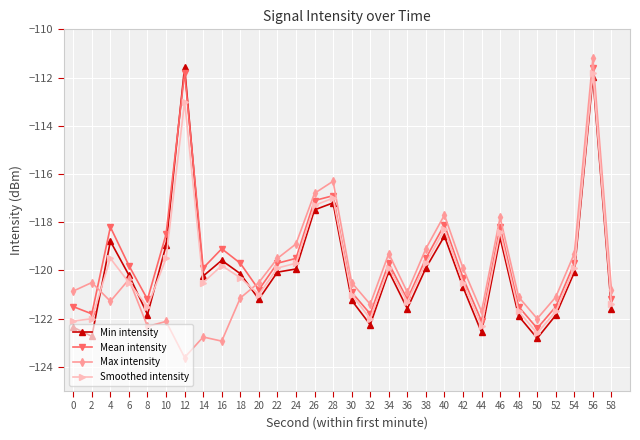

How many times do Max intensity and Smoothed intensity cross each other?

4